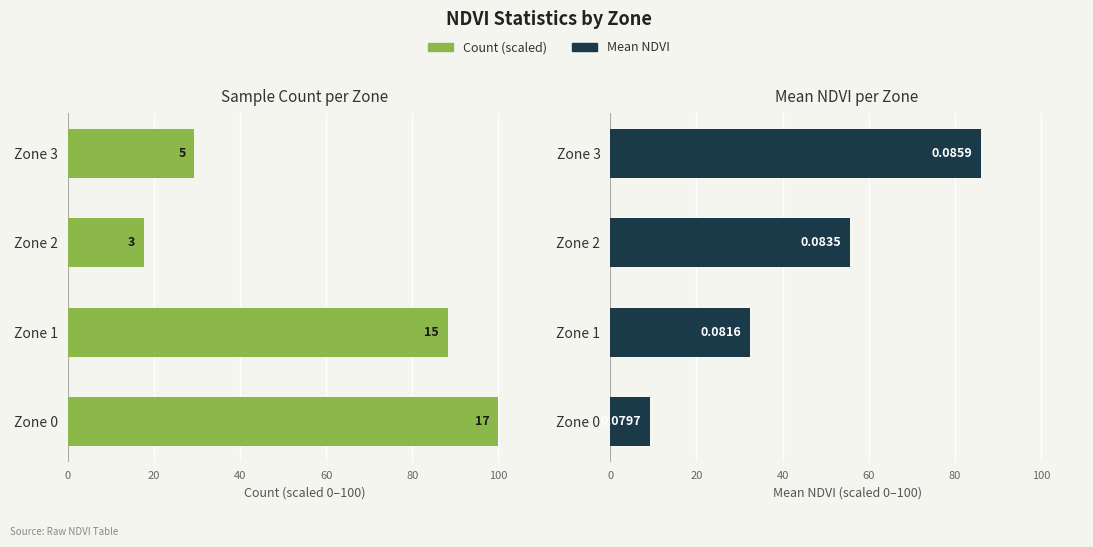

What is the approximate value of Count (scaled) at Zone 0?

100.0